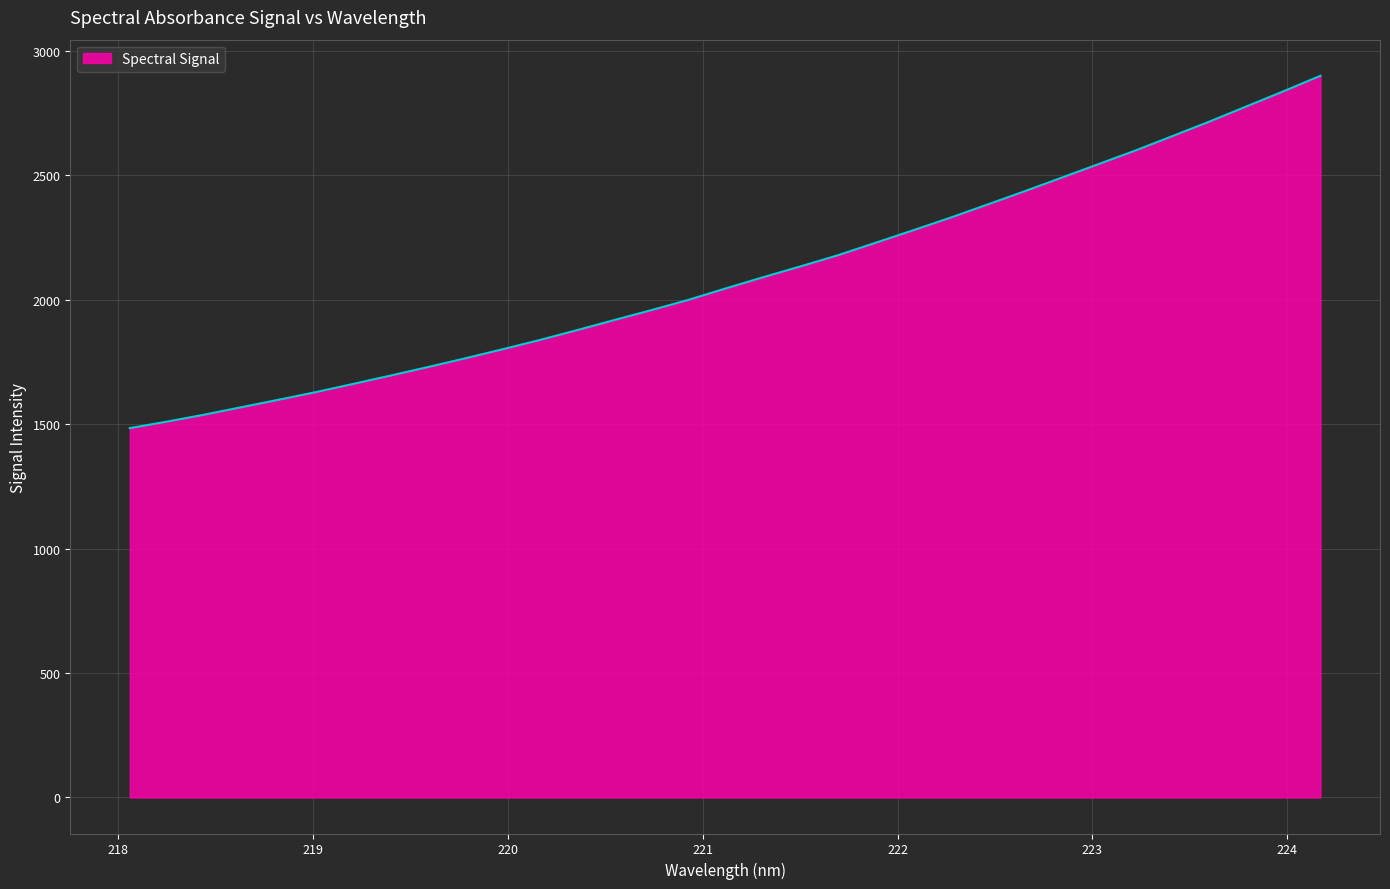

What is the difference between the maximum and minimum values?

1416.5